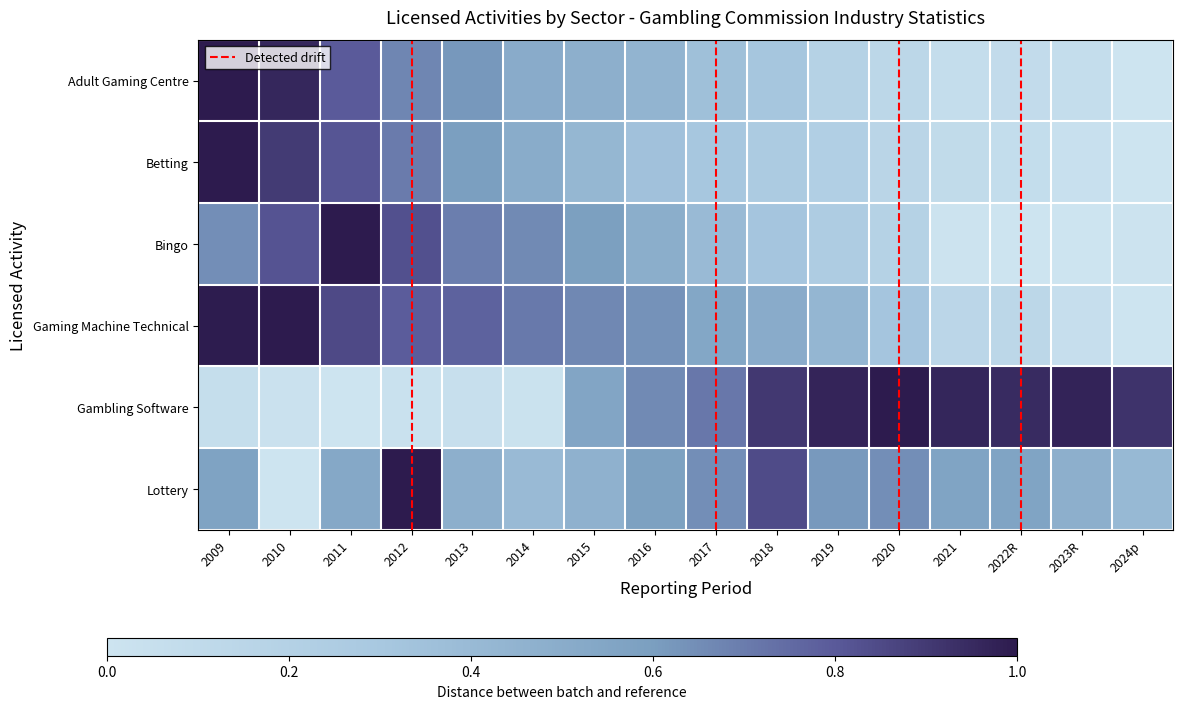

At how many categories does at least one series exceed 0?

16